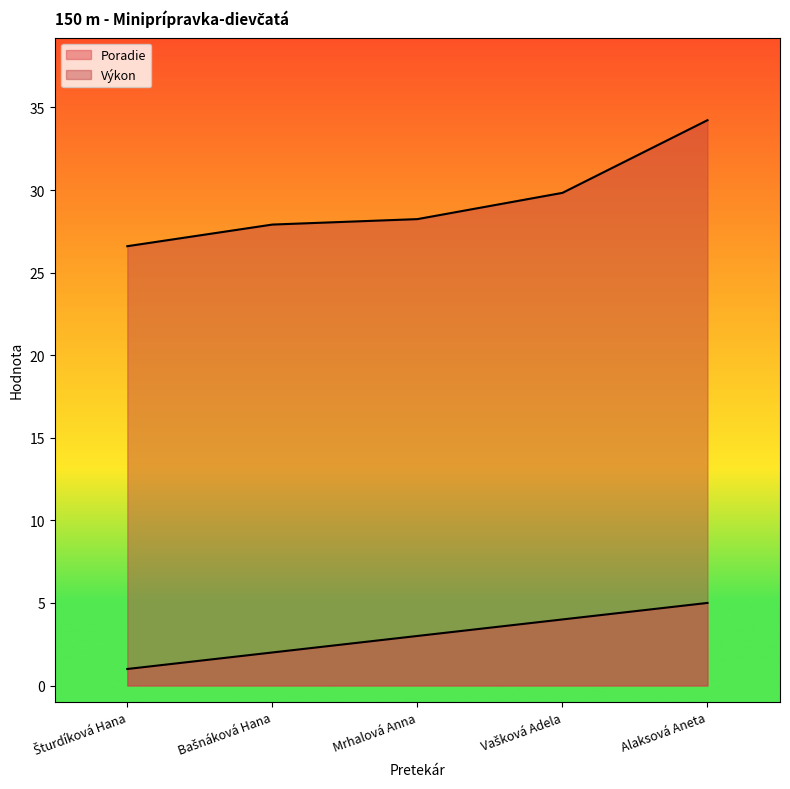

What value does the Poradie series have at Mrhalová Anna?

3.0